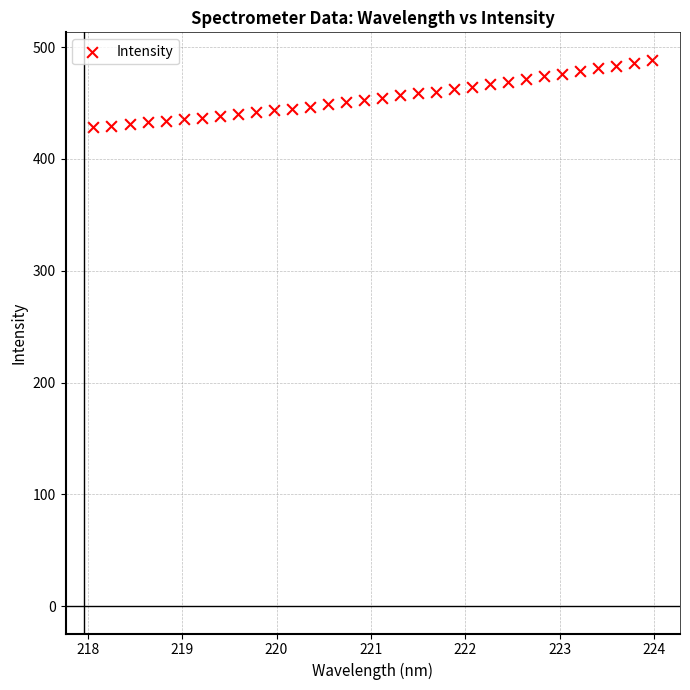

What is the range of X values (max minus min)?

5.9